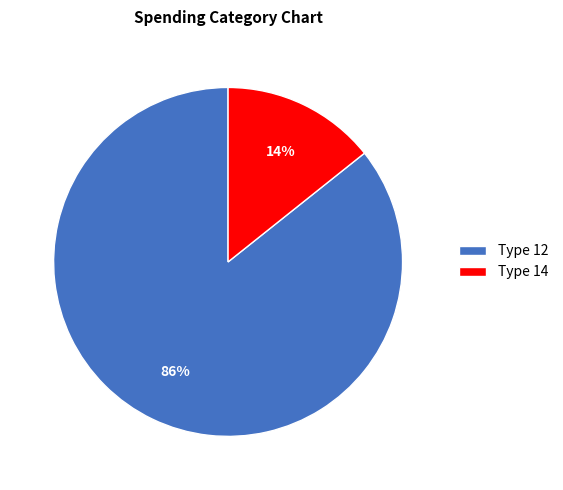

Between Type 14 and Type 12, which is larger?

Type 12